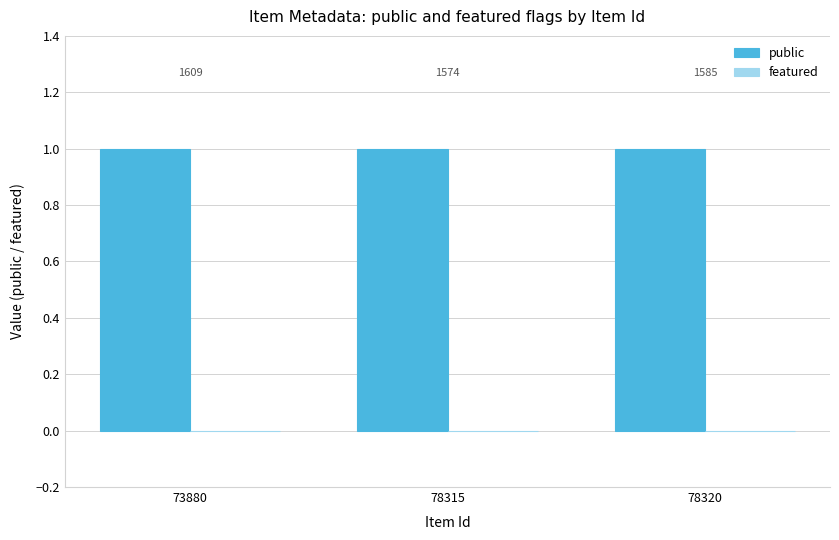

Rank the categories by public value from highest to lowest.

73880, 78315, 78320